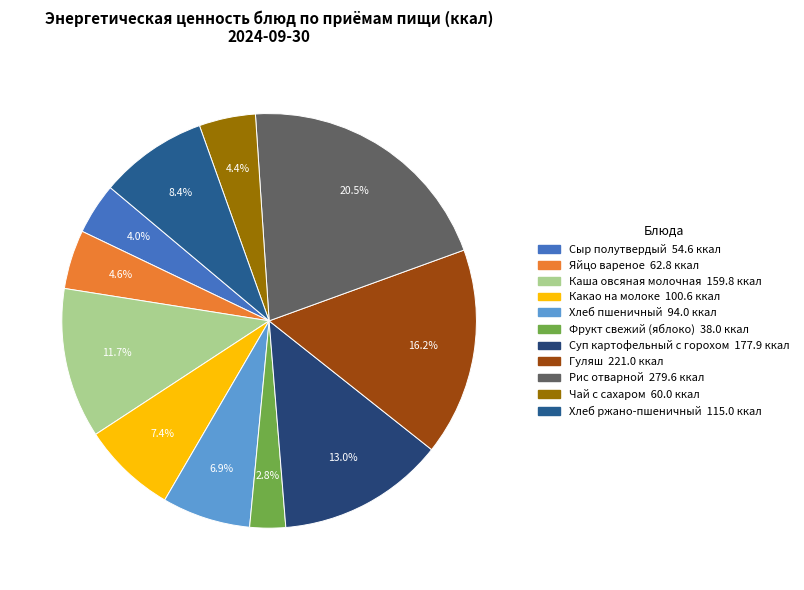

How many segments does this pie chart have?

11